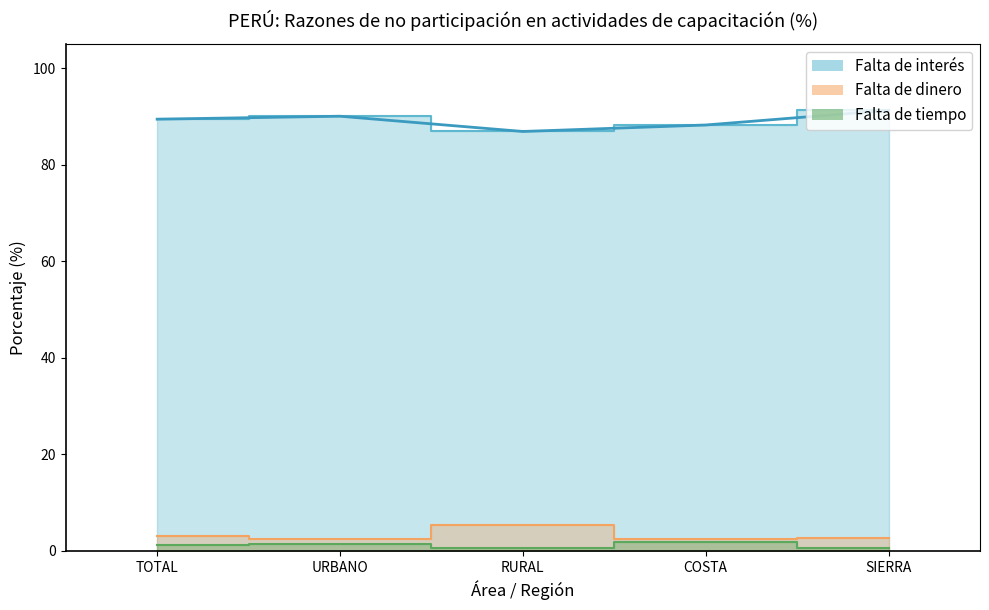

What is the value of the Falta de dinero point at the 5th from the left?

2.7